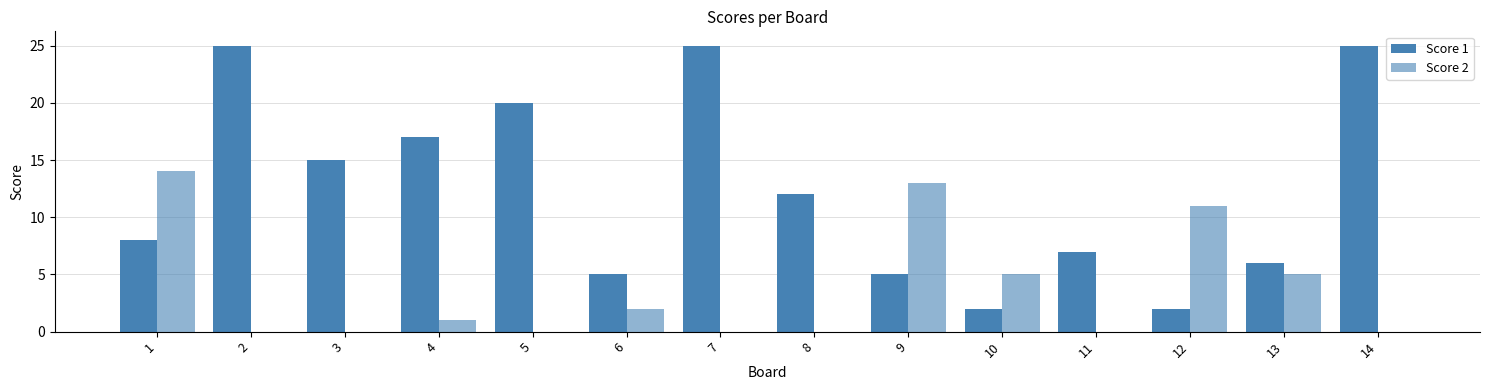

Which series has the largest range (max minus min)?

Score 1